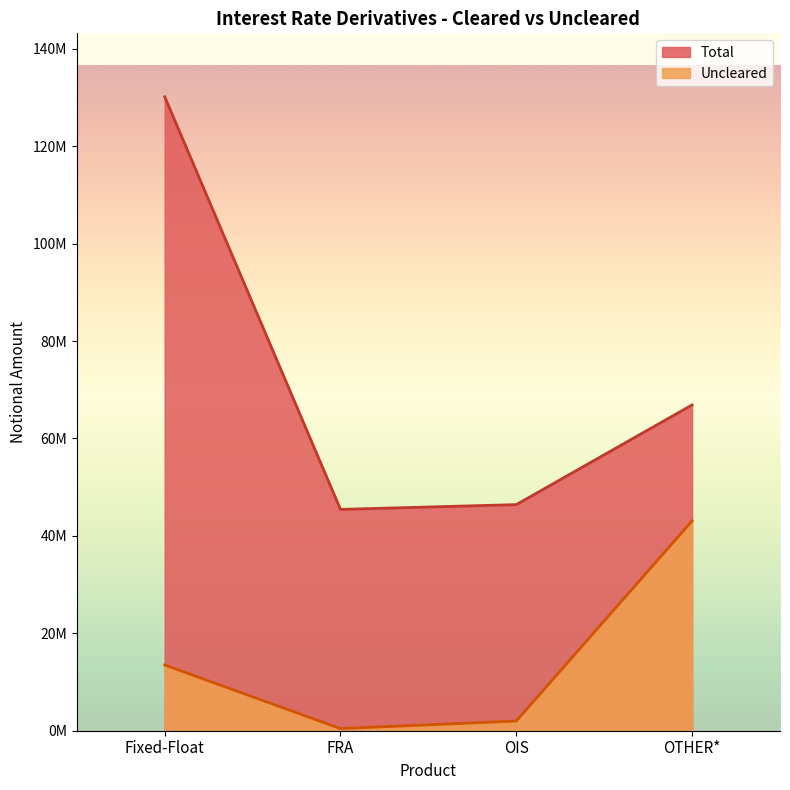

What is the difference between the second highest and minimum values in the Uncleared series?

13060429